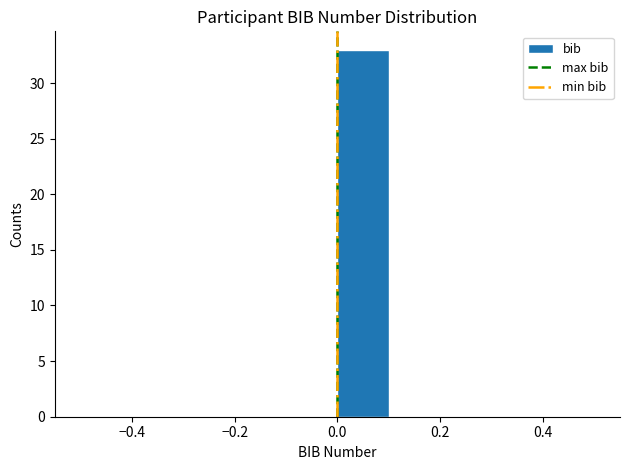

Which range on the x-axis has the tallest bar?

0.0 to 0.1